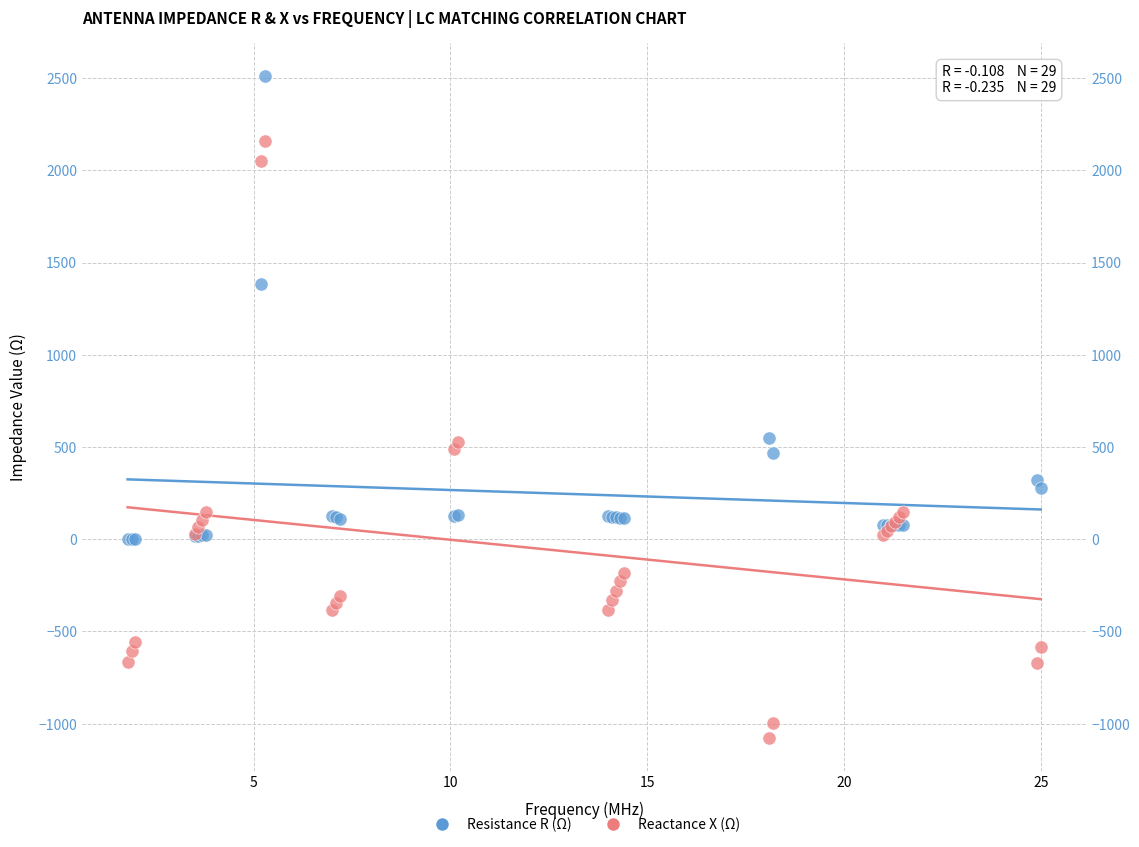

Which series reaches the minimum Y coordinate?

Reactance X (Ω)